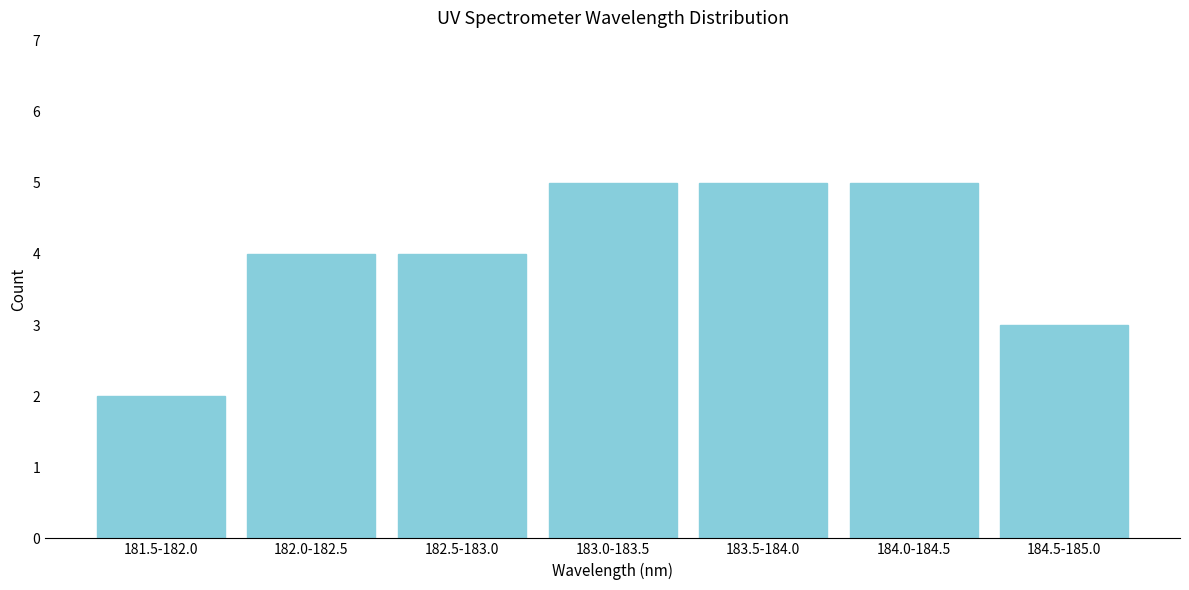

Reading left to right, what are all the values shown in this chart?

181.5-182.0=2	182.0-182.5=4	182.5-183.0=4	183.0-183.5=5	183.5-184.0=5	184.0-184.5=5	184.5-185.0=3